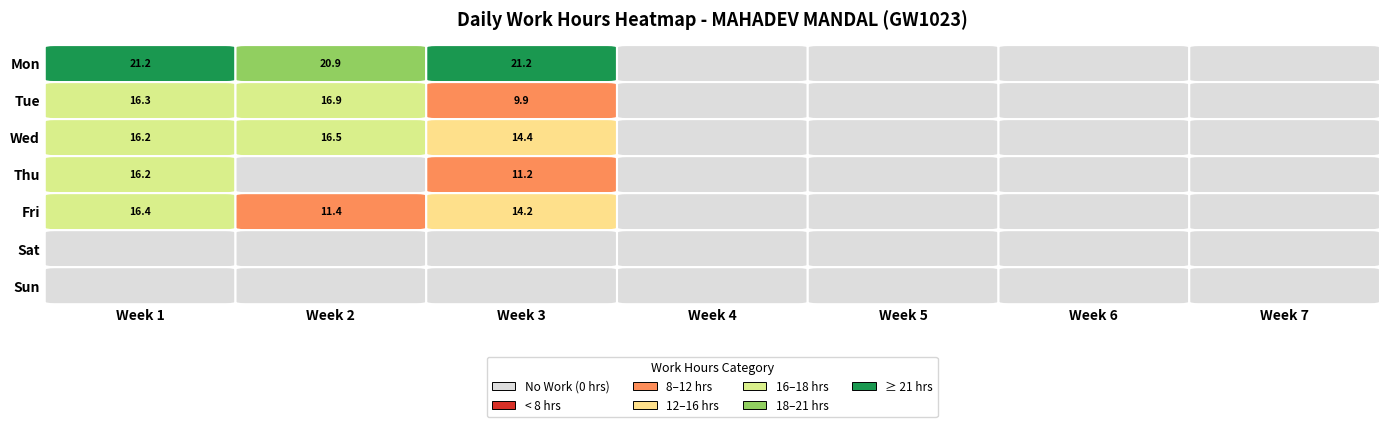

At 0, list the series in order from largest to smallest.

Mon, Fri, Tue, Thu, Wed, Sat, Sun